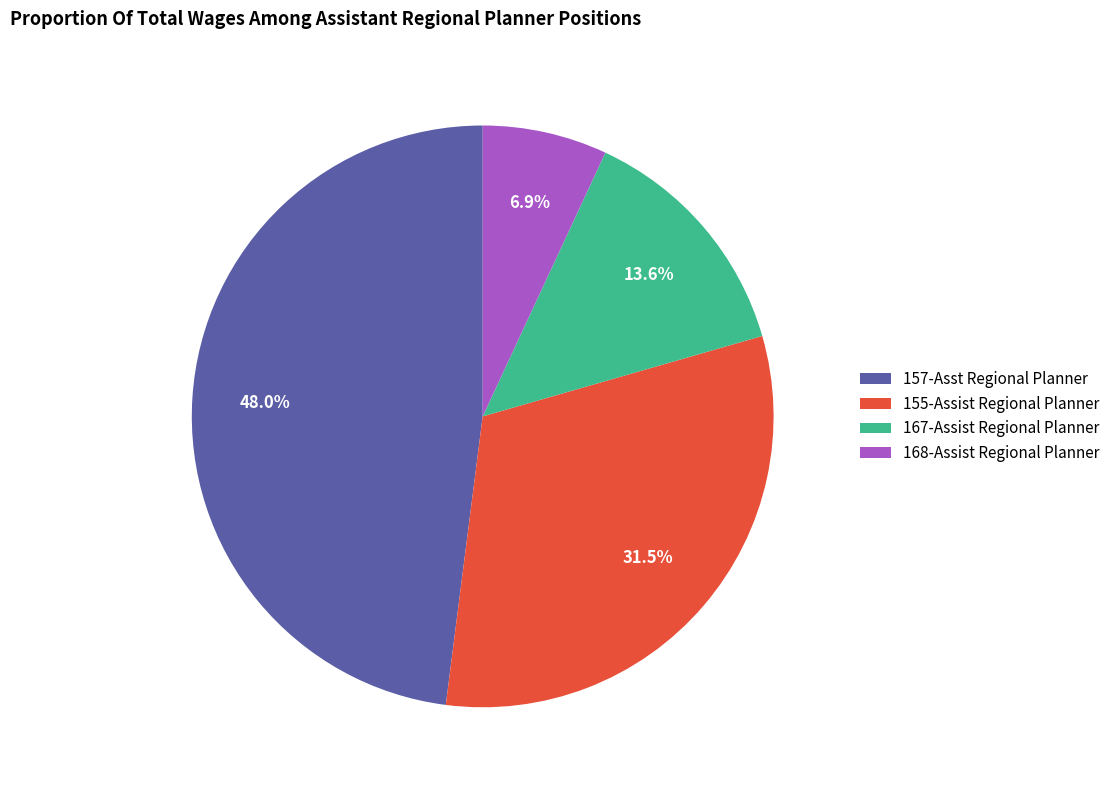

How many slices are in this pie chart?

4